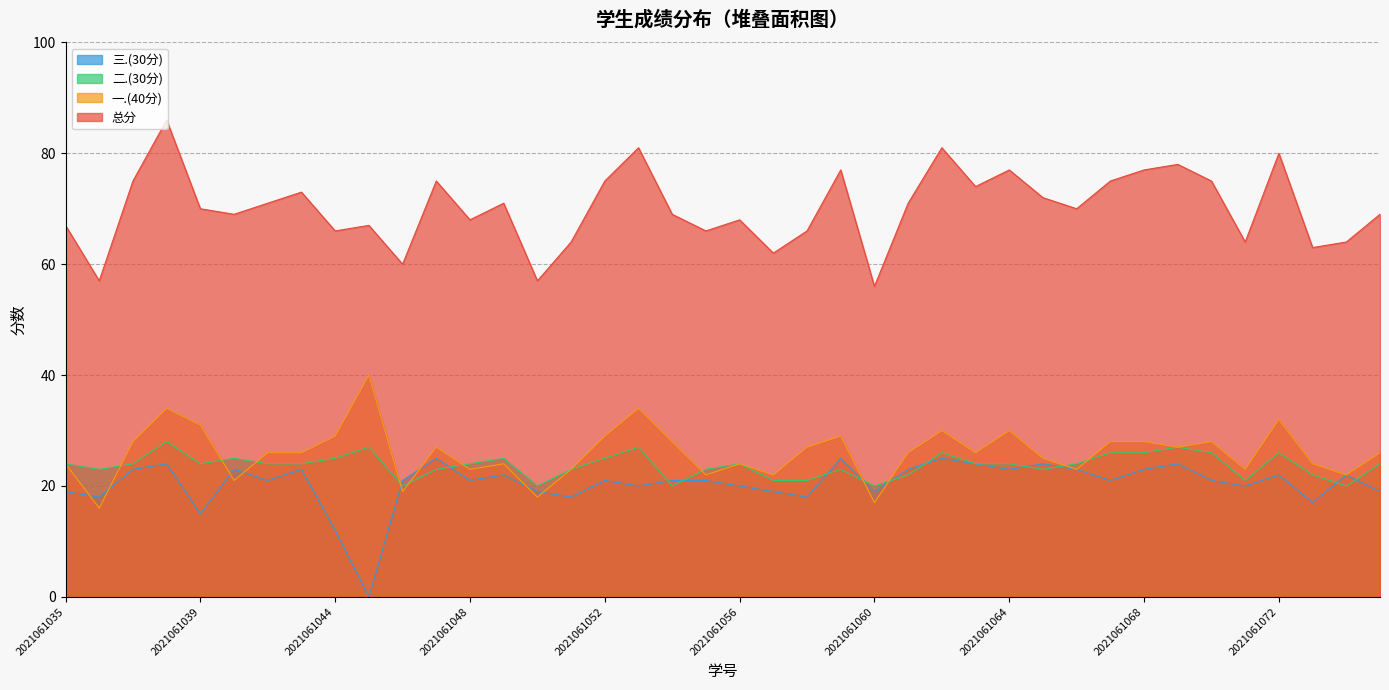

At how many categories does at least one series exceed 41?

40